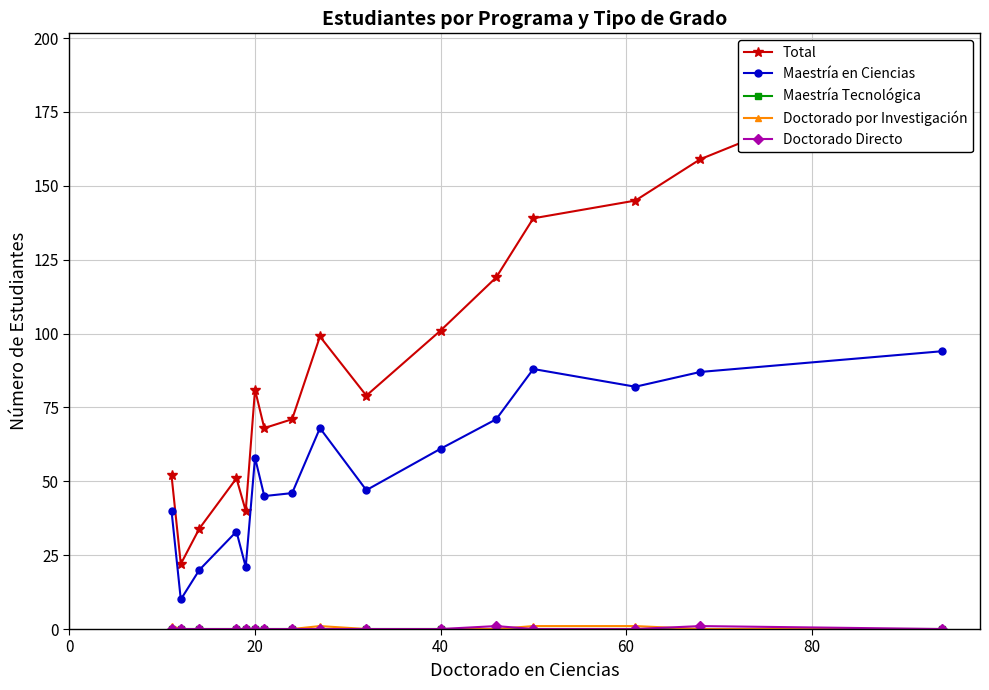

In Maestría en Ciencias, how many points are higher than both neighbors (excluding endpoints)?

4